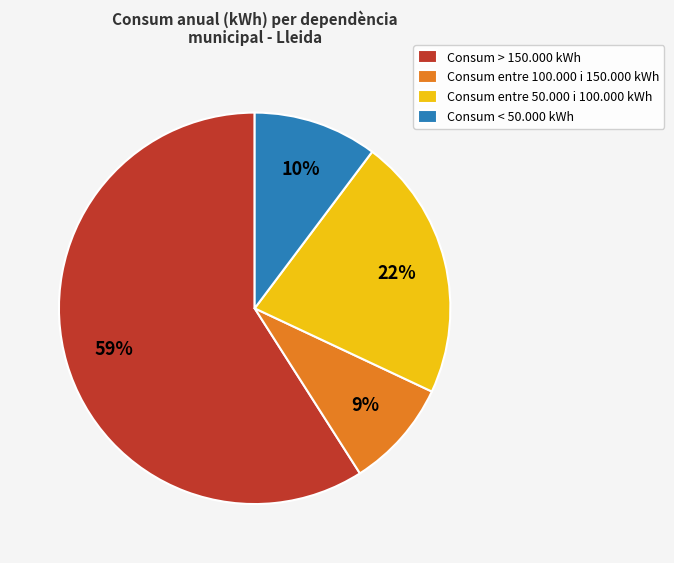

Does Consum > 150.000 kWh represent more than half of the total?

Yes